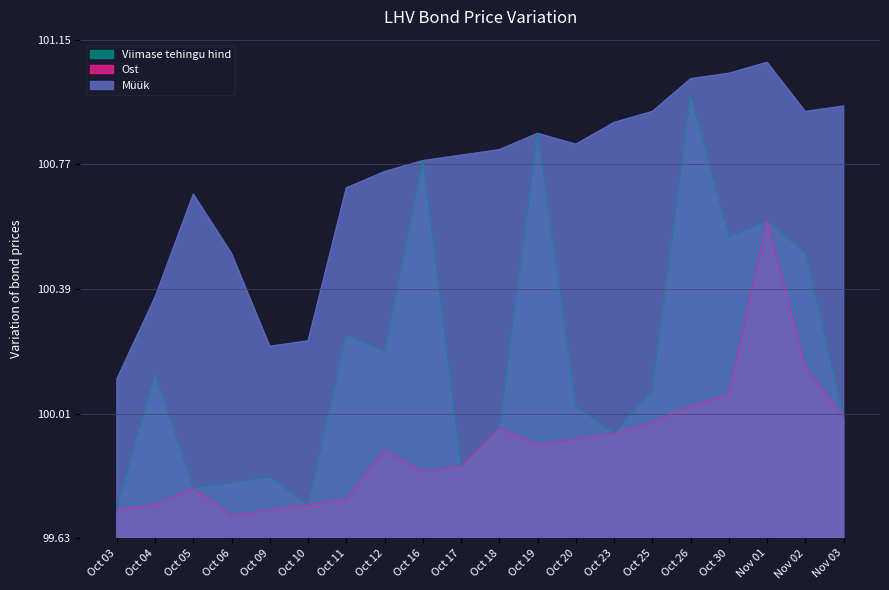

At which category is the sum across all series the highest?

Nov 01